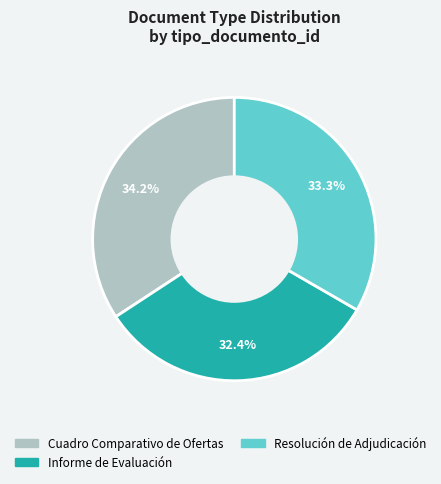

Which slice is the largest?

Cuadro Comparativo de Ofertas